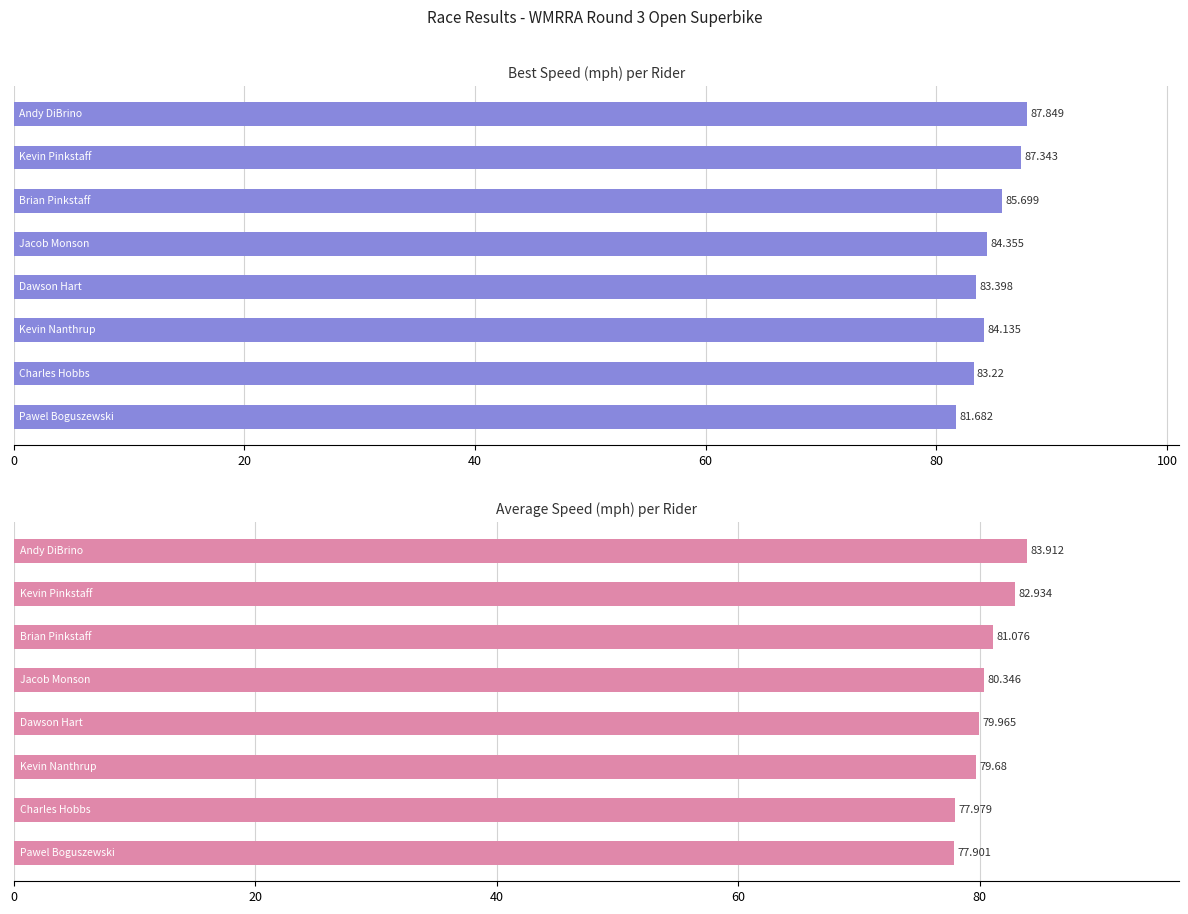

Is it true that Average Speed equals 81.1 at 40?

True